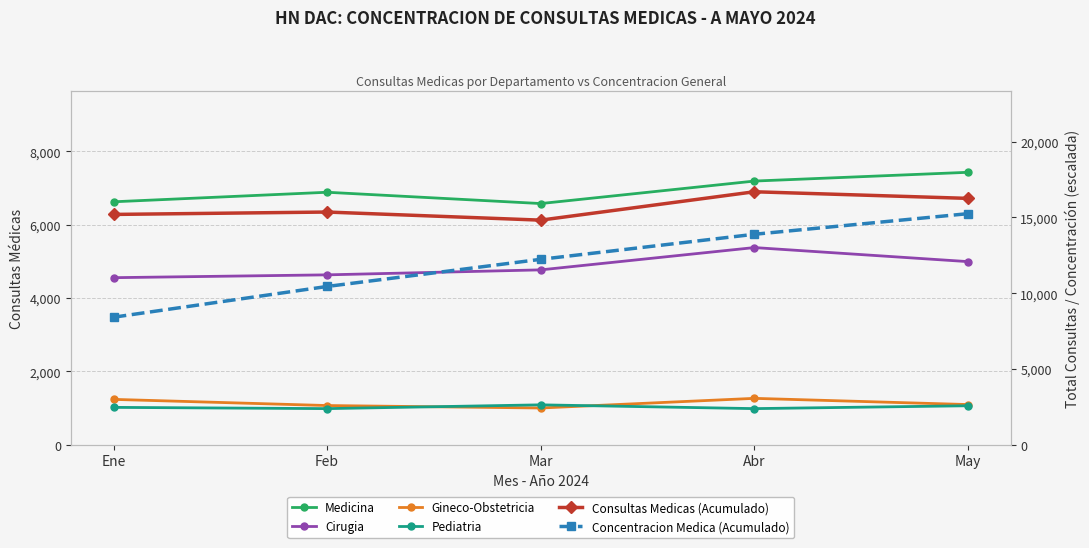

True or false: Pediatria has more than 0 interior local peaks.

True